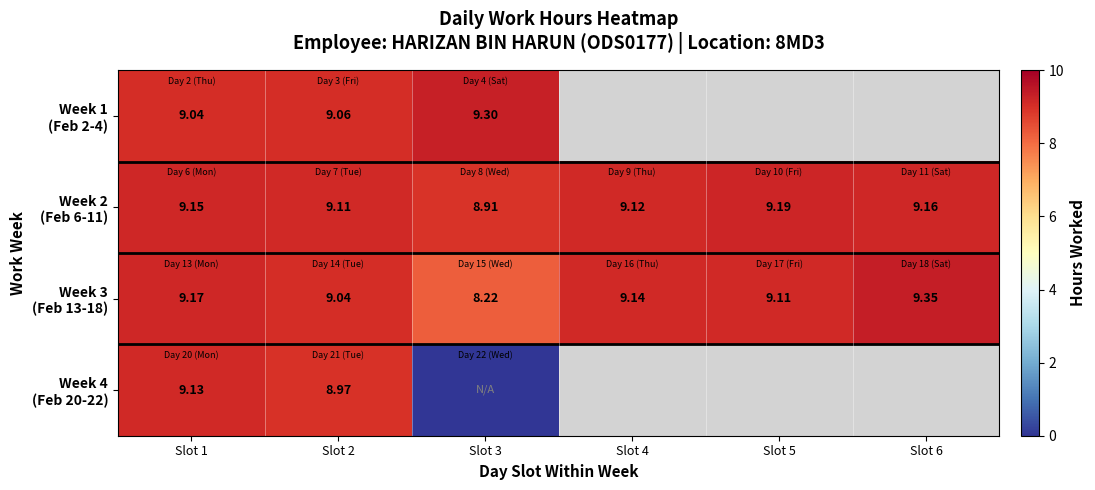

How many distinct data groups are displayed?

4